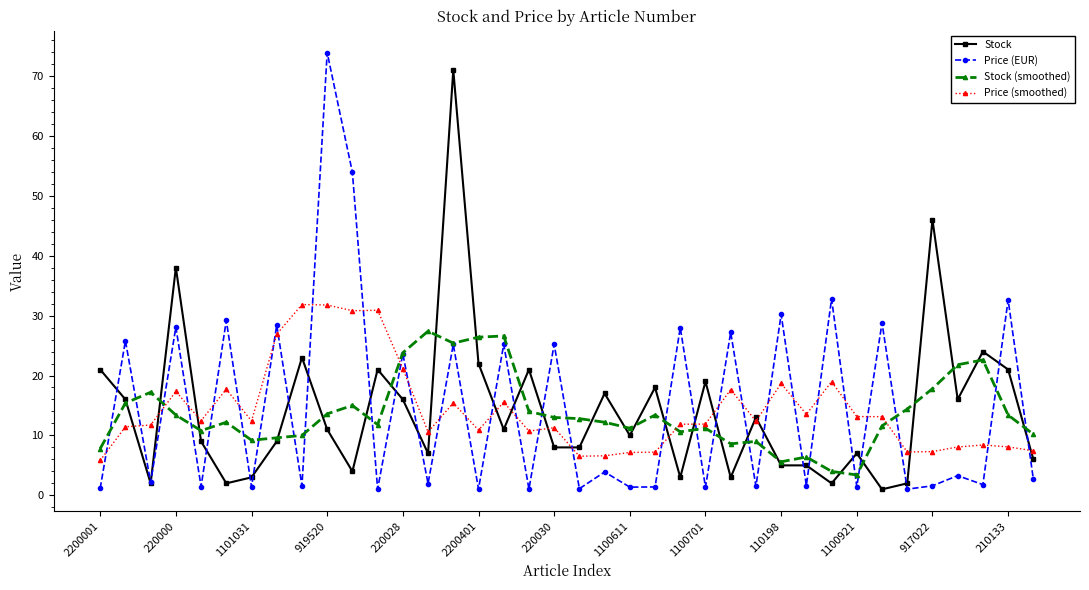

What is the value of the Stock (smoothed) point at the 26th from the left?

8.6